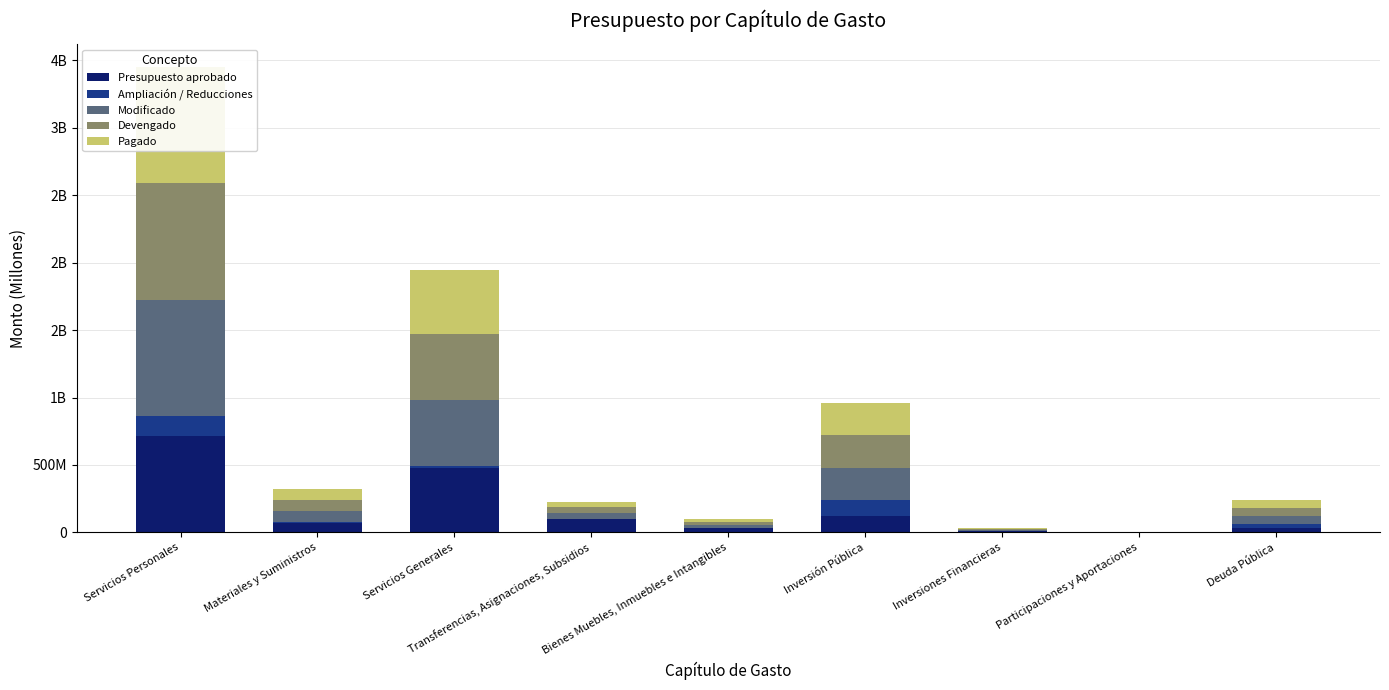

What are all the series names shown in the legend?

Presupuesto aprobado, Ampliación / Reducciones, Modificado, Devengado, Pagado